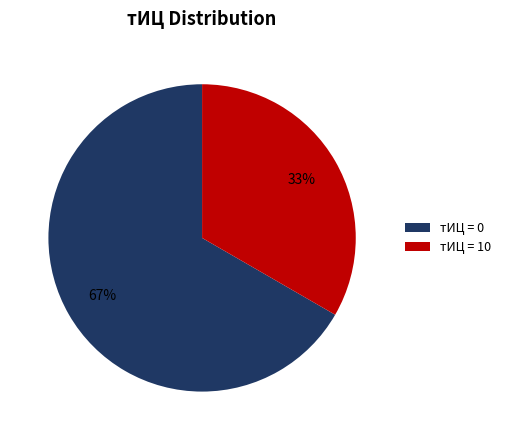

Approximately how many times larger is the value at тИЦ = 10 compared to тИЦ = 0?

0.5